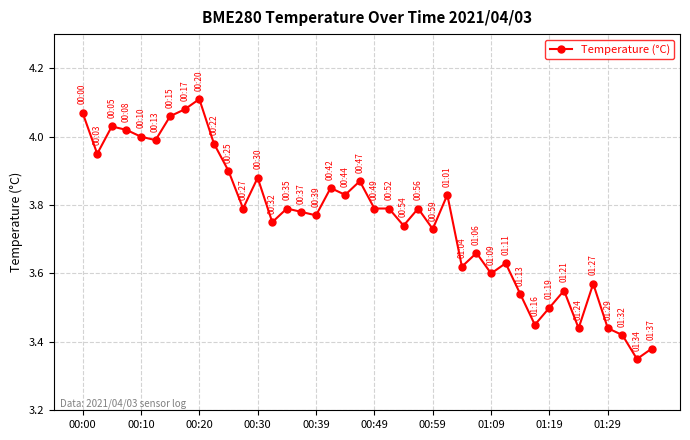

True or false: there are more than 2 points higher than both neighbors.

True